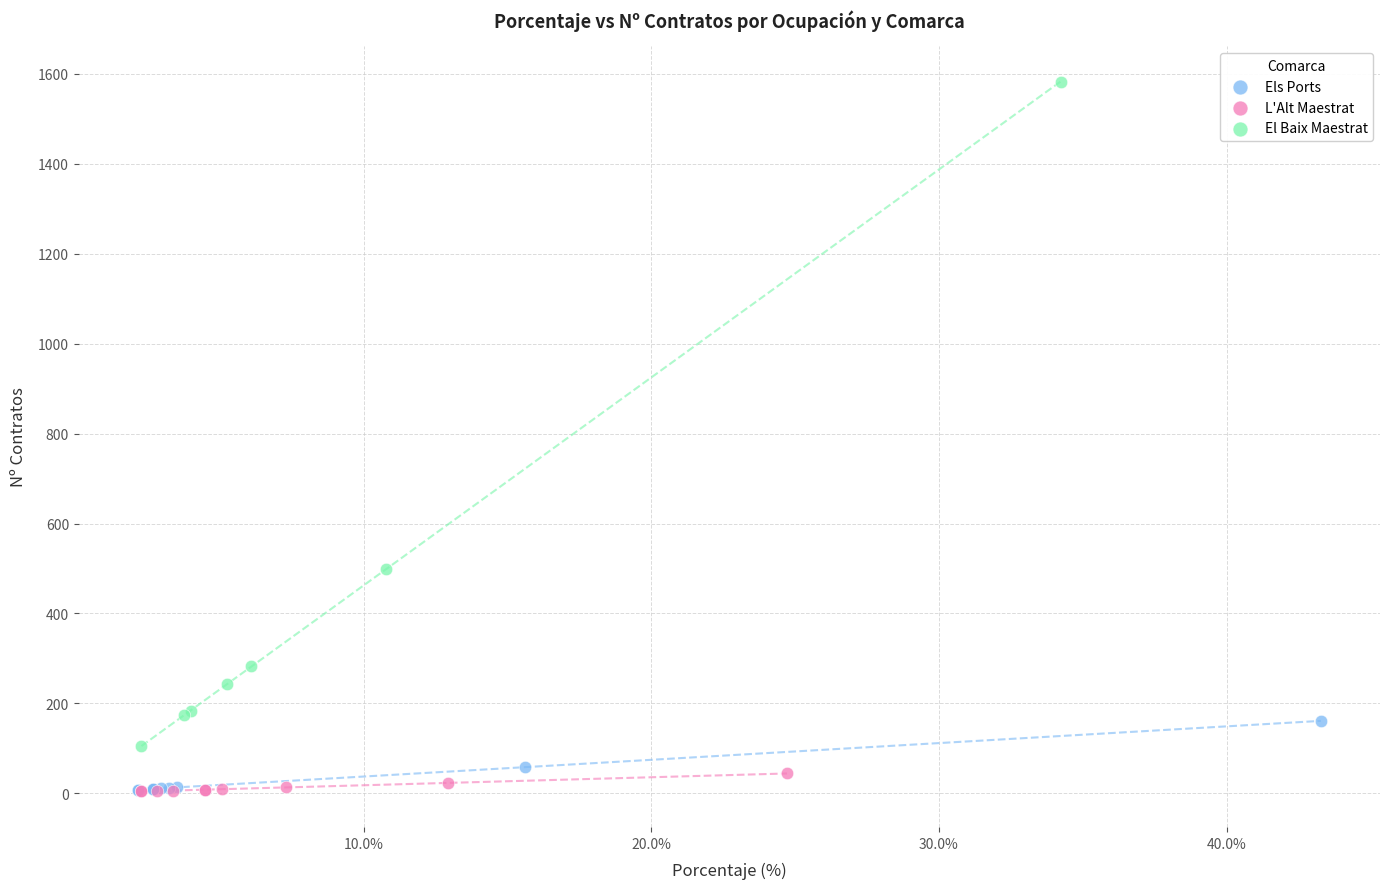

Which series contains the highest Y value?

El Baix Maestrat